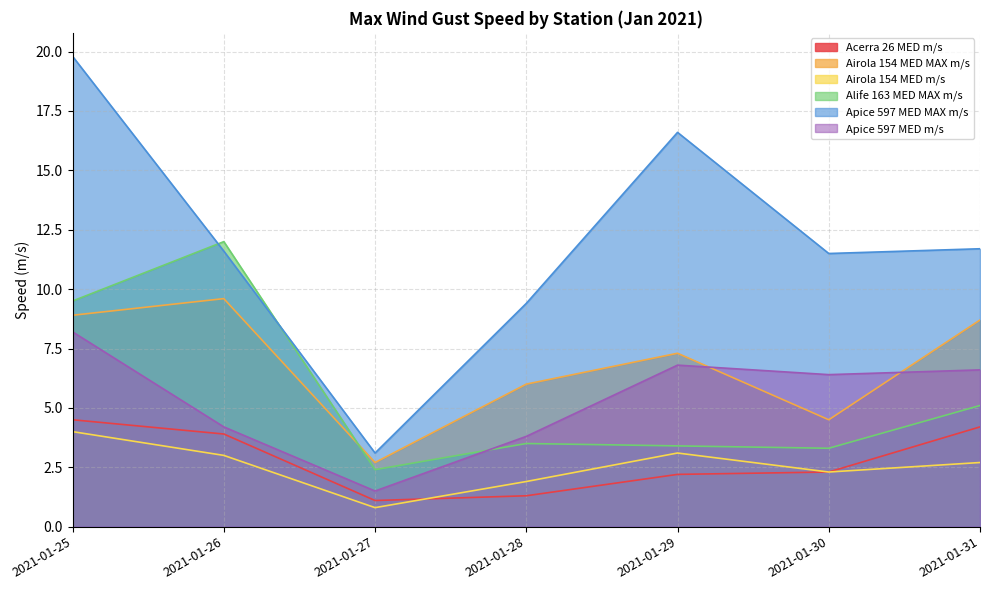

What are all the series names shown in the legend?

Acerra 26 MED m/s, Airola 154 MED MAX m/s, Airola 154 MED m/s, Alife 163 MED MAX m/s, Apice 597 MED MAX m/s, Apice 597 MED m/s